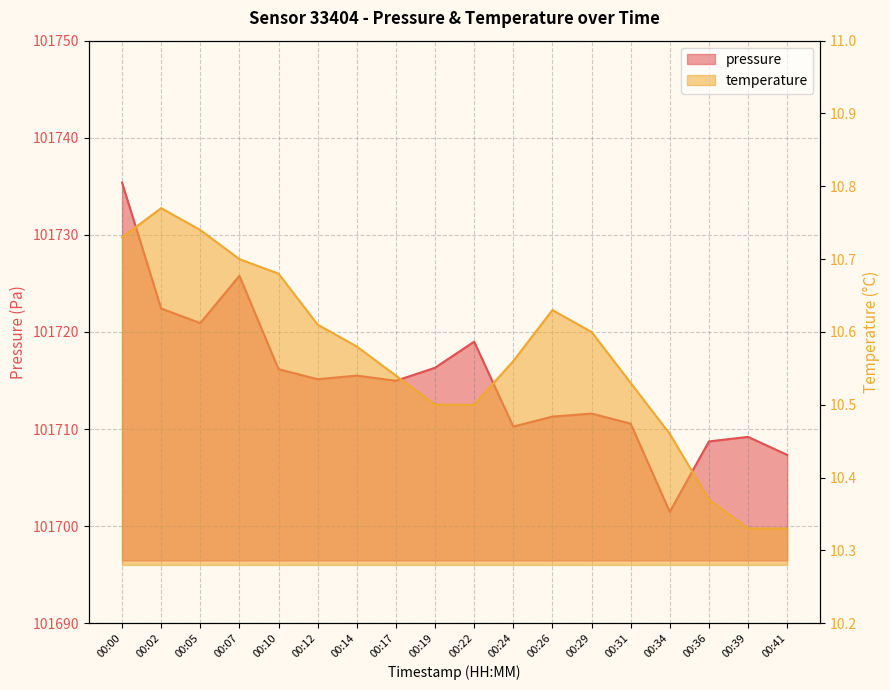

At which category is the sum across all series the highest?

00:00